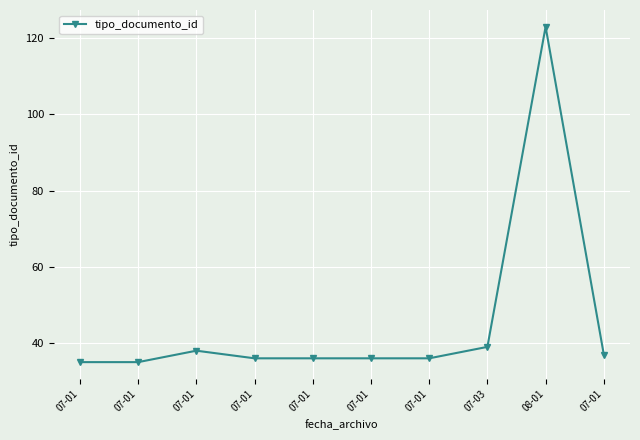

Where is the data nearest to the value 79?

07-03